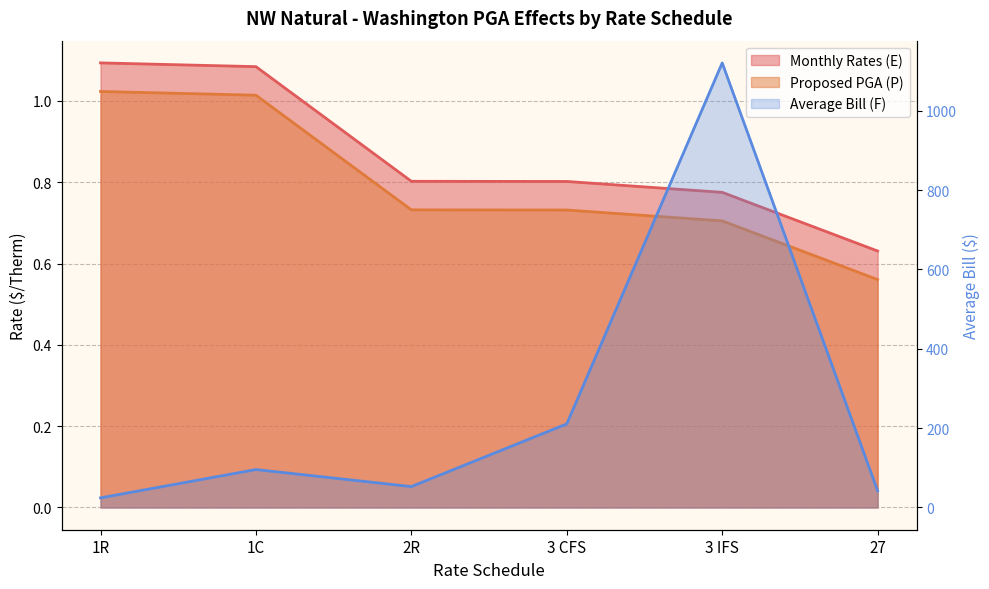

How many distinct data groups are displayed?

3